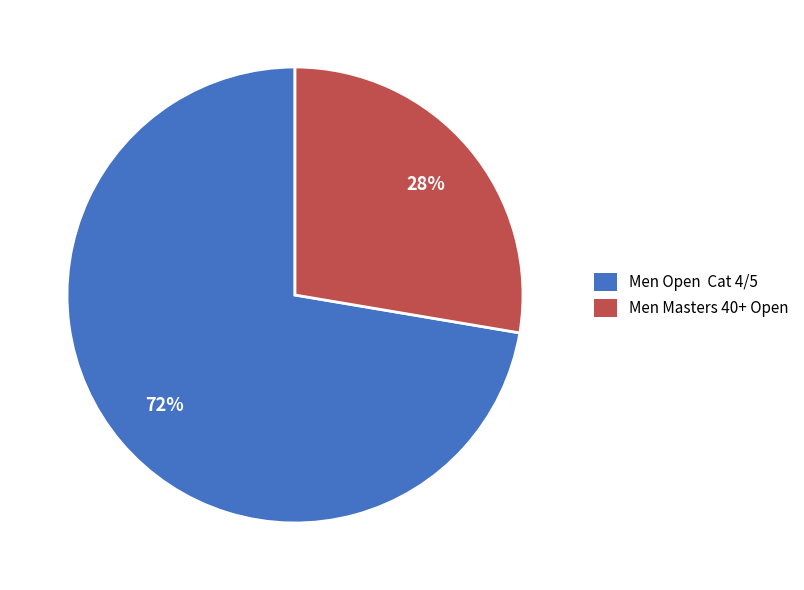

Count the number of slices in the pie.

2